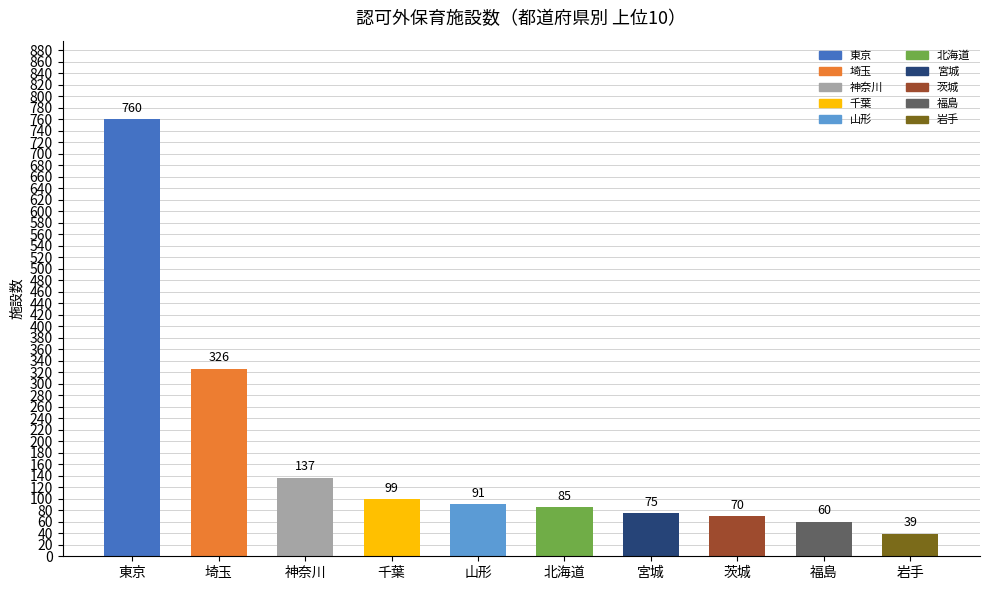

The value at 茨城 is 70. True or false?

True